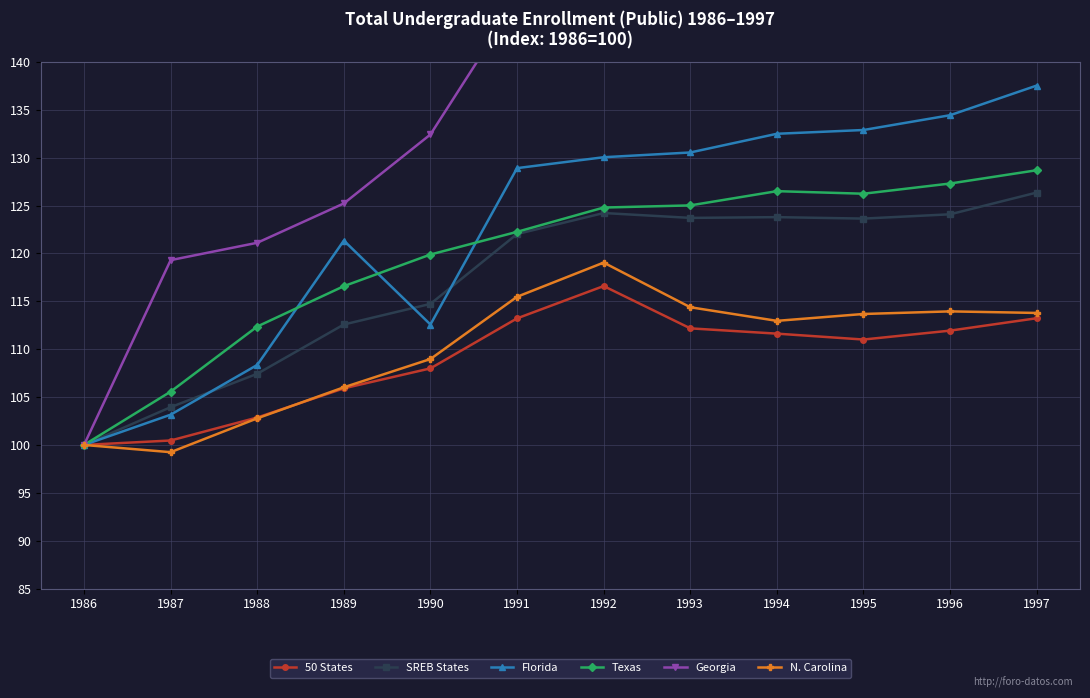

What value does the SREB States series have at 1987?

103.9